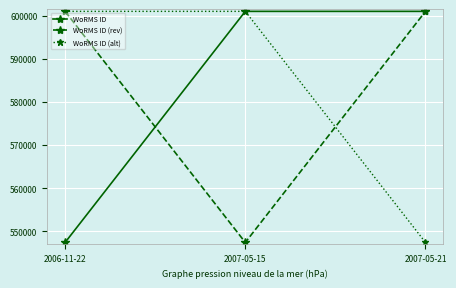

At how many categories does at least one series exceed 574511?

3